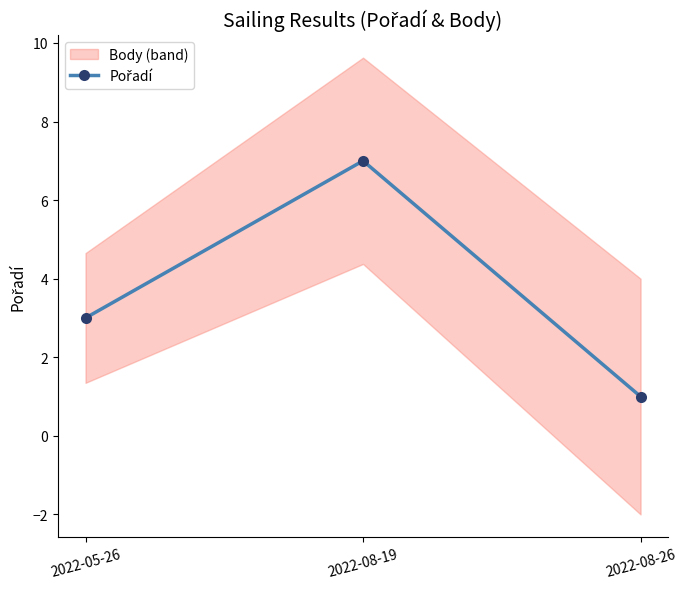

Reading right to left, list all the values displayed in this chart.

2022-08-26=1	2022-08-19=7	2022-05-26=3